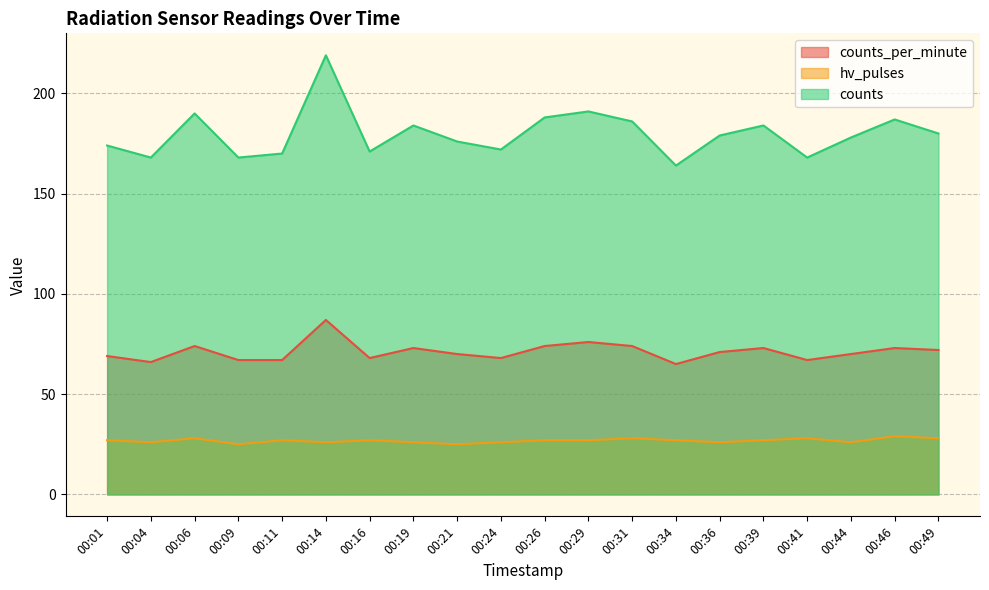

The hv_pulses series shows 27 at 00:34. True or false?

True